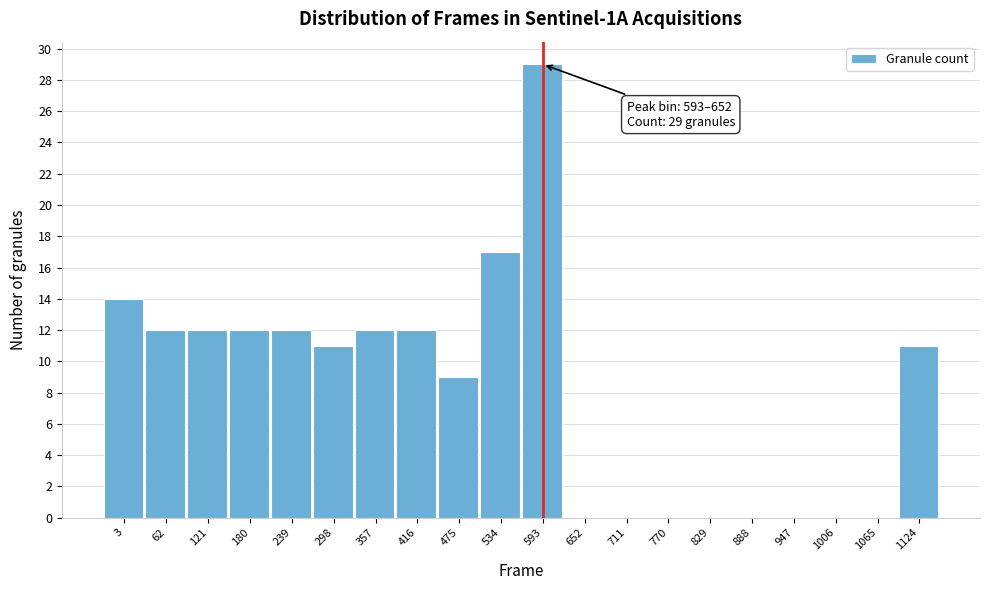

Reading left to right, transcribe all the data shown in this chart.

3=14	62=12	121=12	180=12	239=12	298=11	357=12	416=12	475=9	534=17	593=29	652=0	711=0	770=0	829=0	888=0	947=0	1006=0	1065=0	1124=11